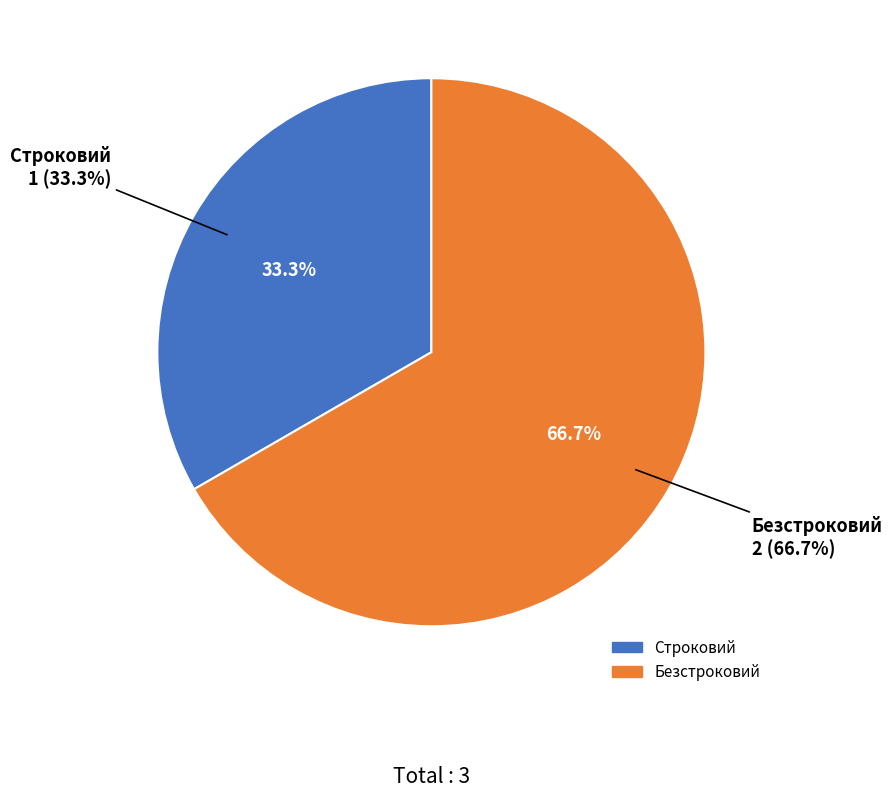

What percentage do Безстроковий and Строковий together represent?

100.0%